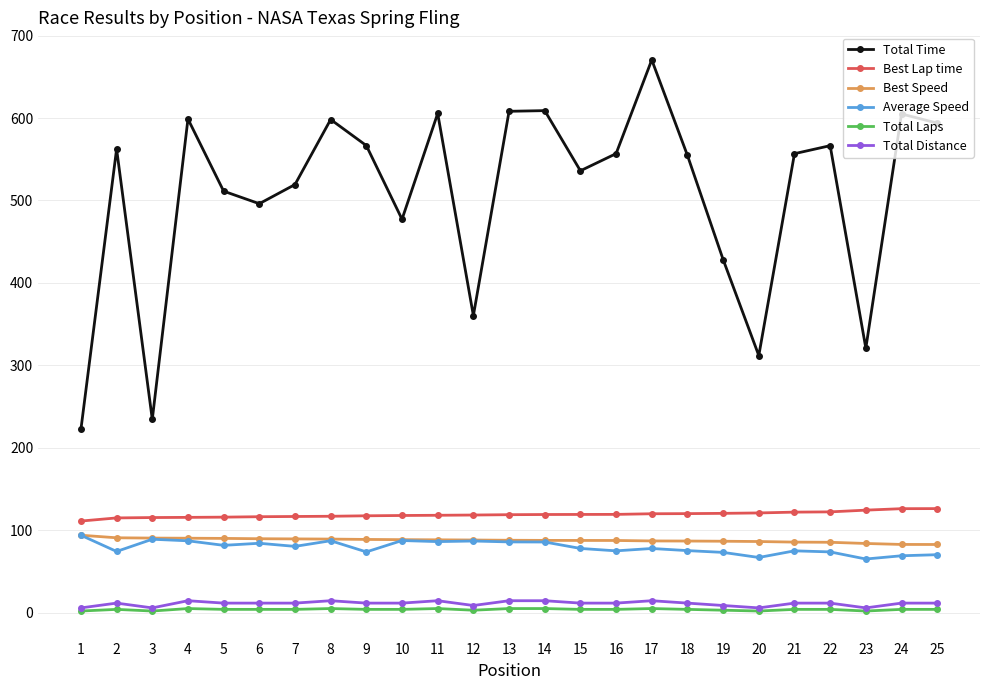

What is the minimum value shown in the chart?

2.0